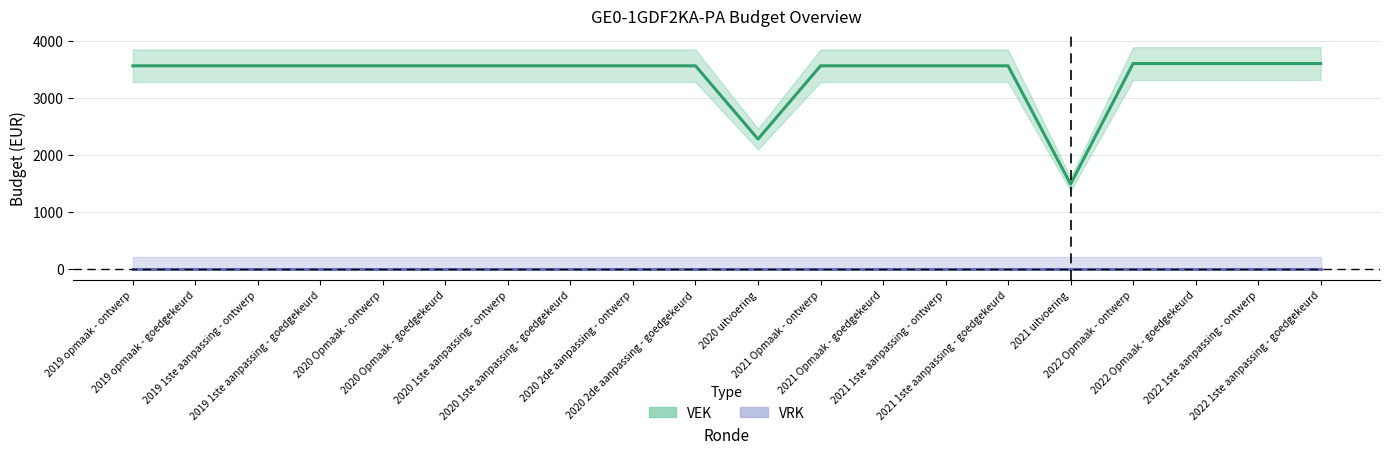

Reading left to right, extract all data points from this chart.

VEK: 3565	3565	3565	3565	3565	3565	3565	3565	3565	3565	2278	3565	3565	3565	3565	1488	3605	3605	3605	3605
VRK: 0	0	0	0	0	0	0	0	0	0	0	0	0	0	0	0	0	0	0	0